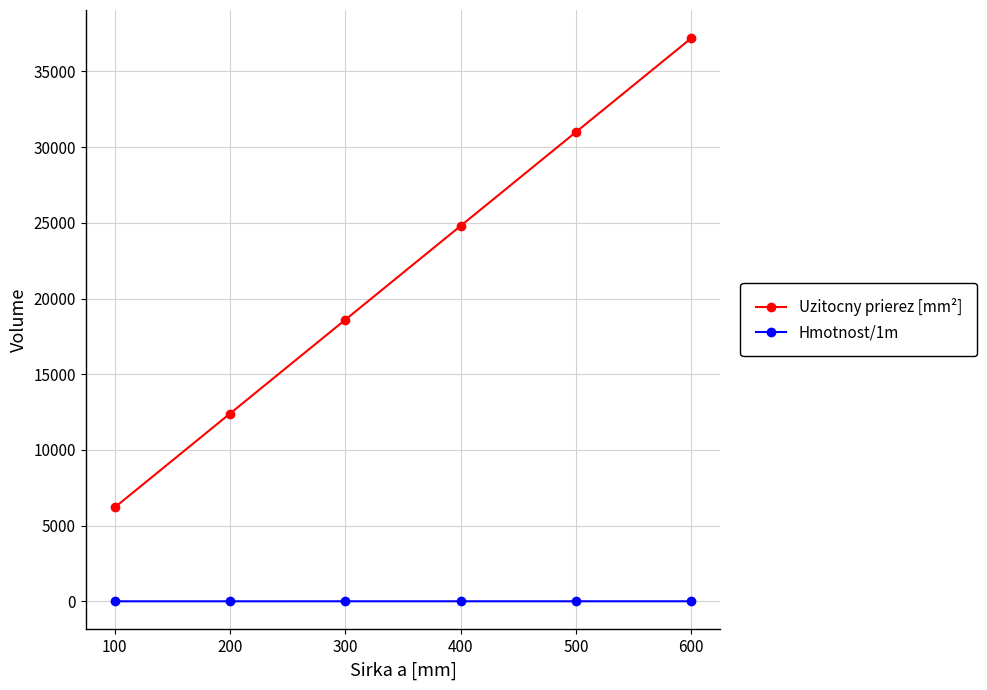

What is the value of the Uzitocny prierez [mm²] point at the 6th from the left?

37200.0